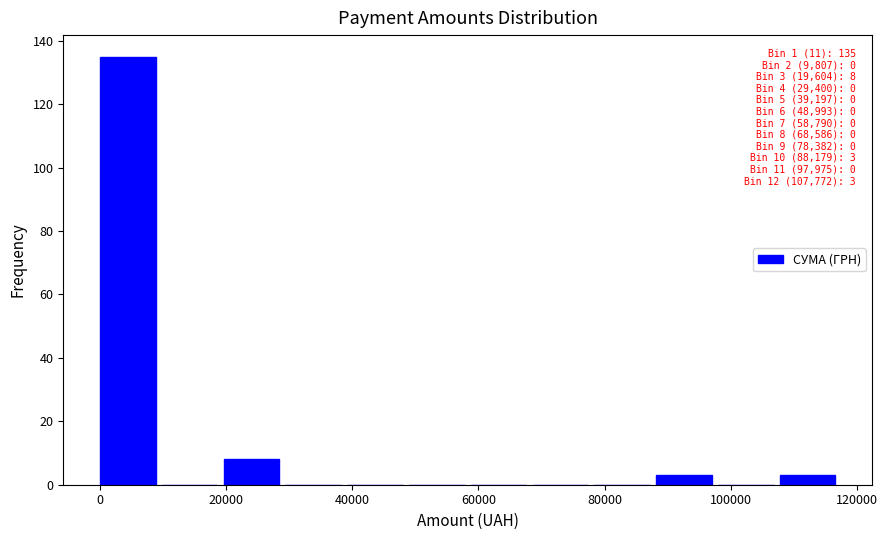

Over which range of the x-axis is the bar tallest?

0 to 10000